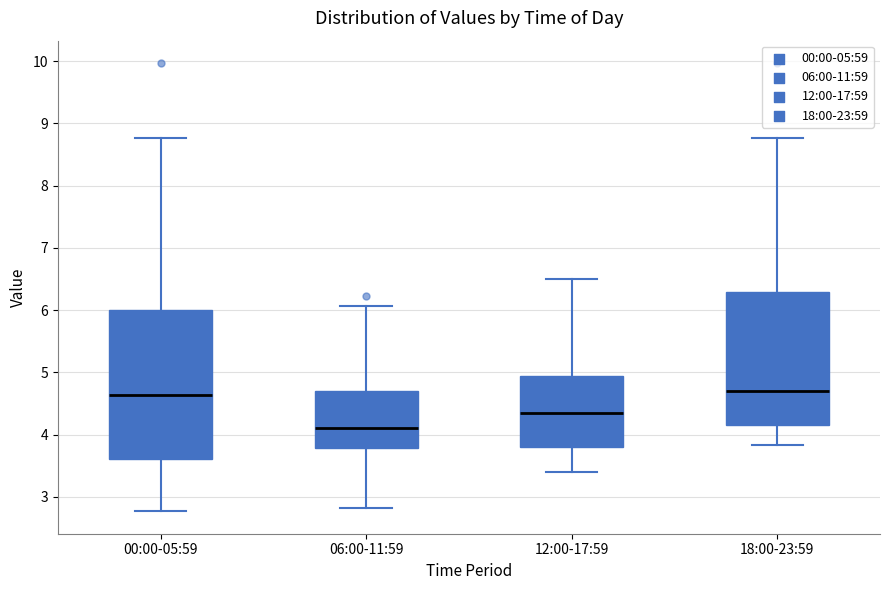

Reading left to right, read every box against the y-axis: the position of its median line, the range the box covers, and the ends of its whiskers. The values are not printed on the chart, so give them approximately, as read against the axis.

00:00-05:59: median 4.6, box 3.6 to 6.0, whiskers 2.8 to 8.8
06:00-11:59: median 4.1, box 3.8 to 4.7, whiskers 2.8 to 6.1
12:00-17:59: median 4.4, box 3.8 to 4.9, whiskers 3.4 to 6.5
18:00-23:59: median 4.7, box 4.2 to 6.3, whiskers 3.8 to 8.8